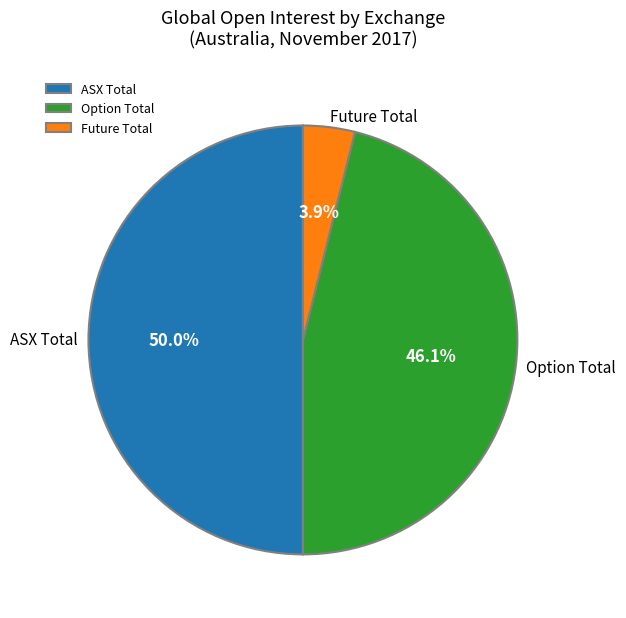

True or false: Option Total accounts for 56% of the total.

False